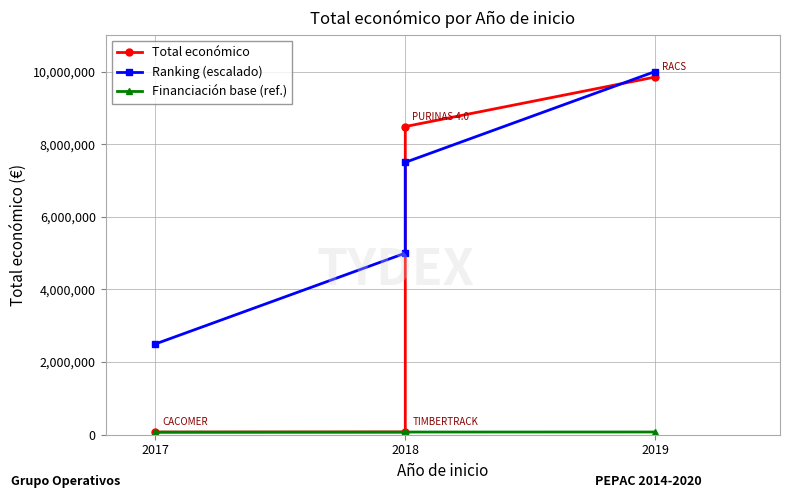

At which label is Financiación base (ref.) closest to 73400?

2018